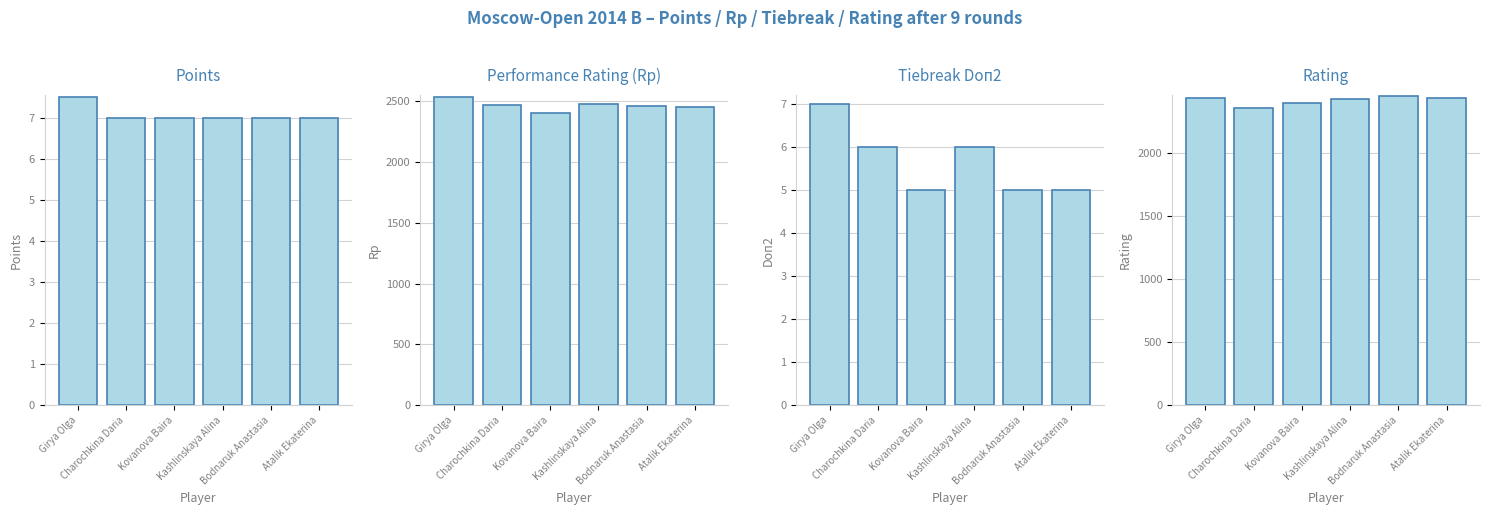

Rank the series at Charochkina Daria from lowest to highest value.

Doп2, Points, Rating, Rp